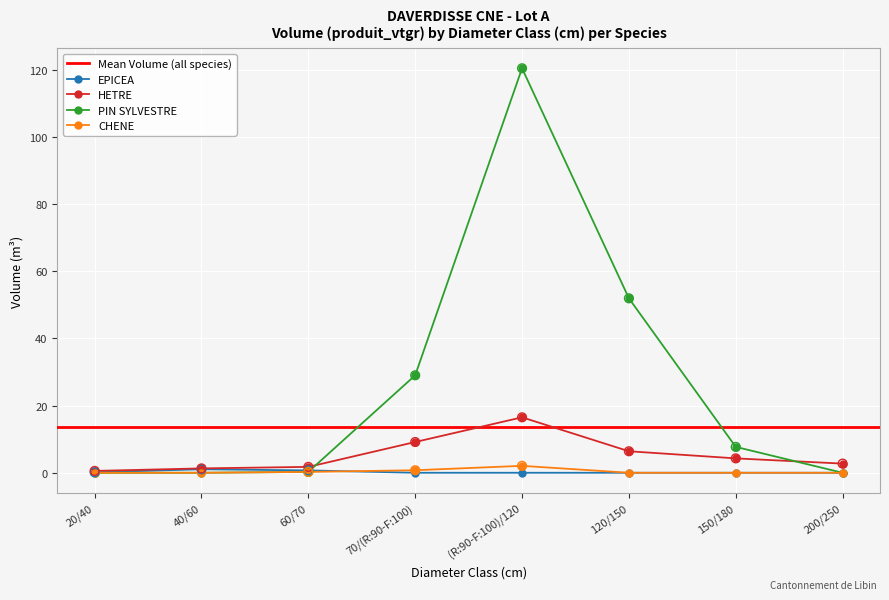

What are all the series names shown in the legend?

EPICEA, HETRE, PIN SYLVESTRE, CHENE